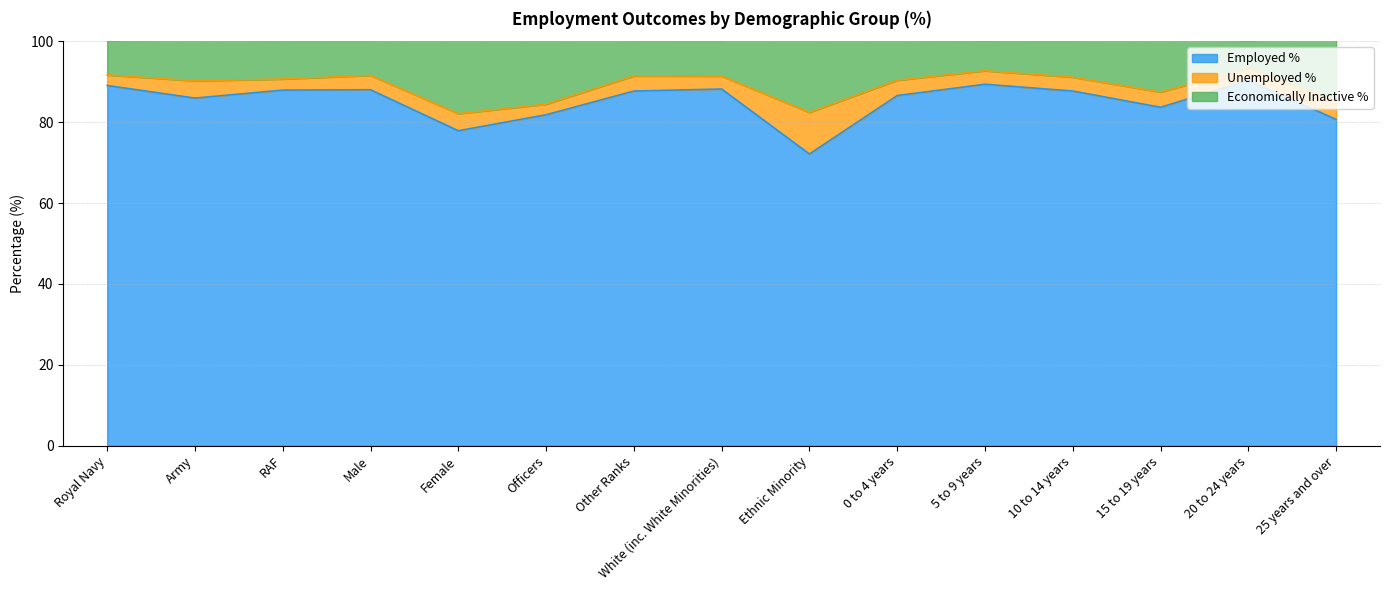

The value of Employed % at 15 to 19 years is 83.7. True or false?

True